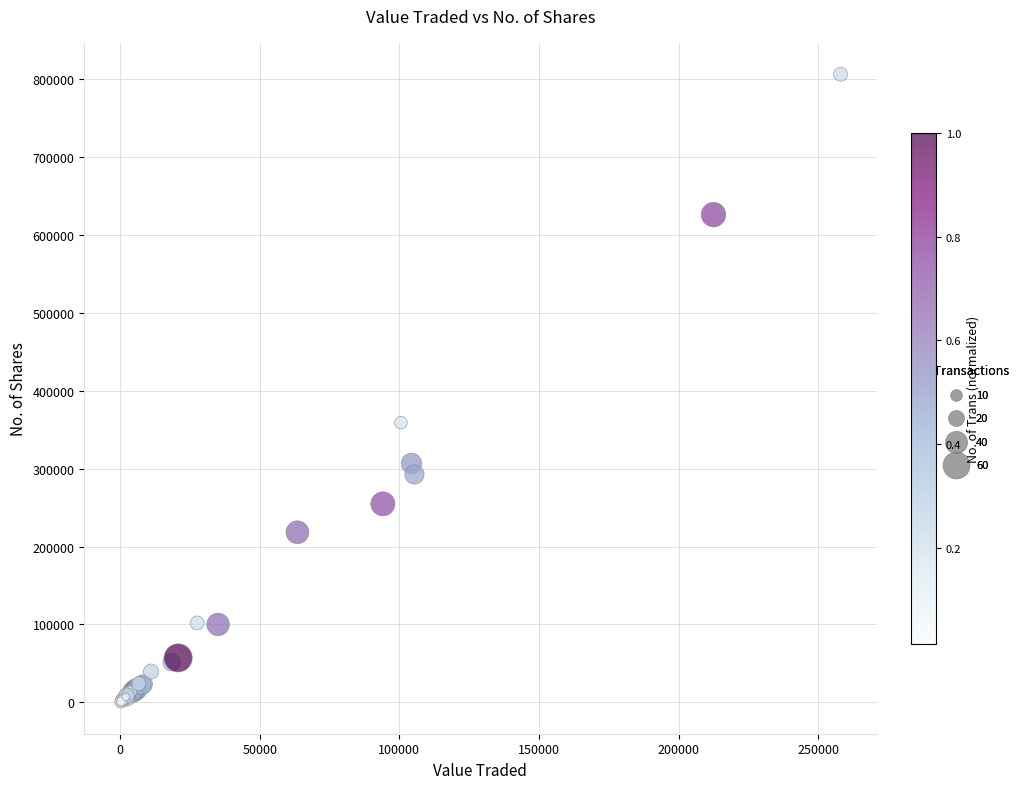

What Y value in the scatter plot is closest to 403183?

359062